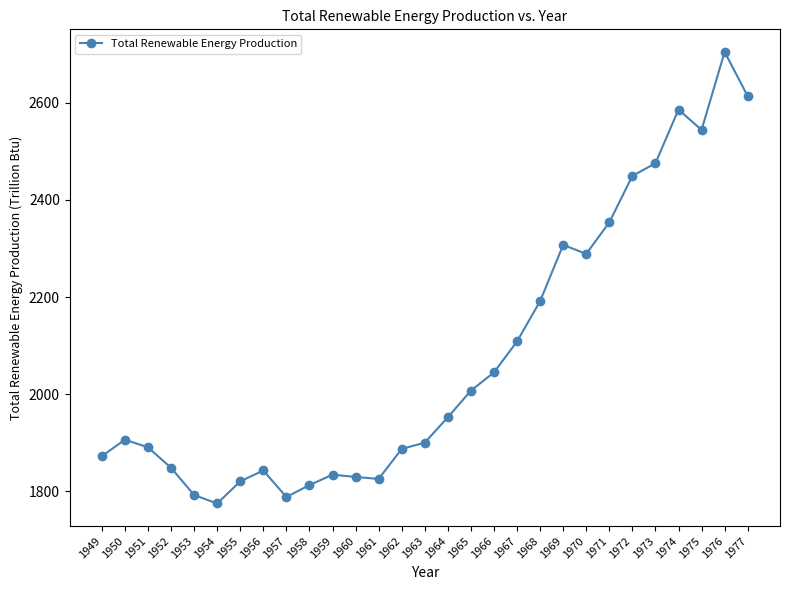

What is the value of the 23rd point from the left?

2353.8